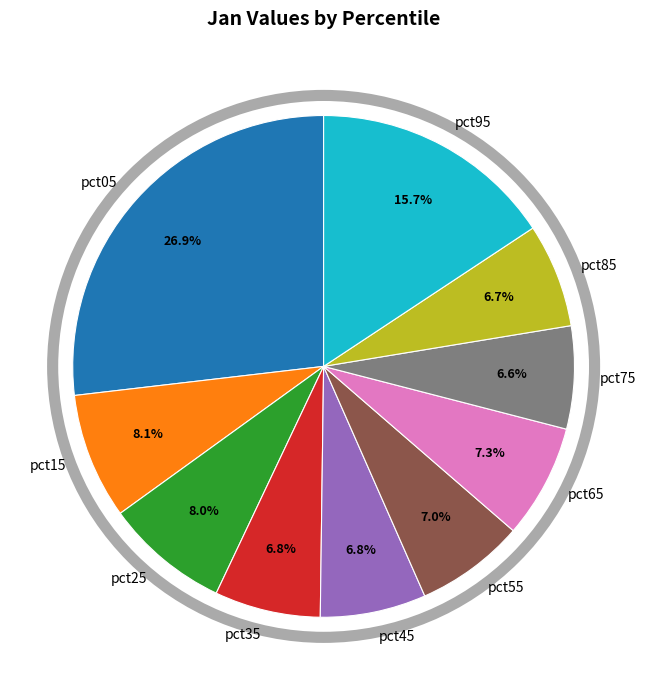

What percentage is the pct85 slice, to the nearest percent?

7%